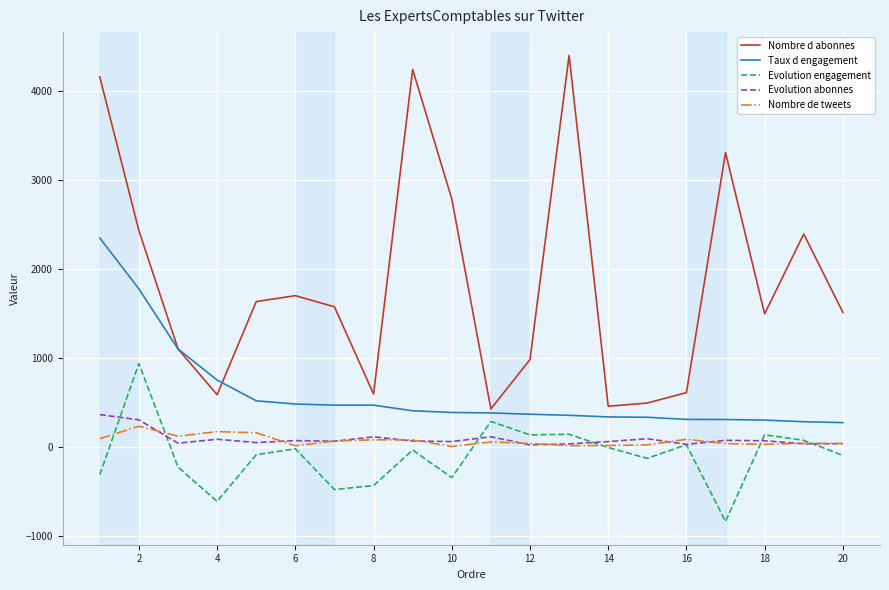

Which series has the widest spread of values?

Nombre d abonnes